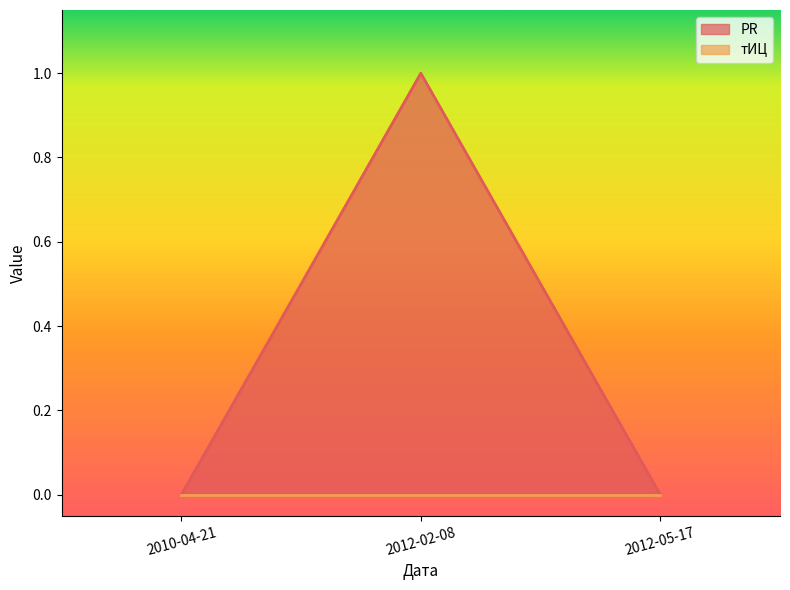

Which label corresponds to the smallest value in the chart?

2010-04-21